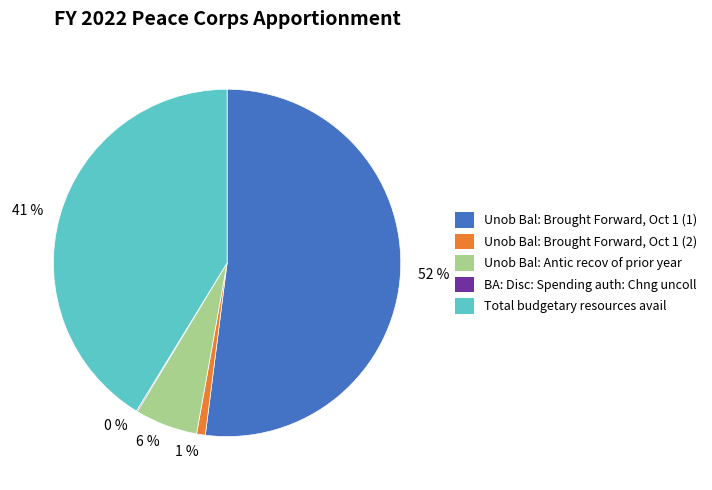

Is there a majority slice in this chart?

Yes